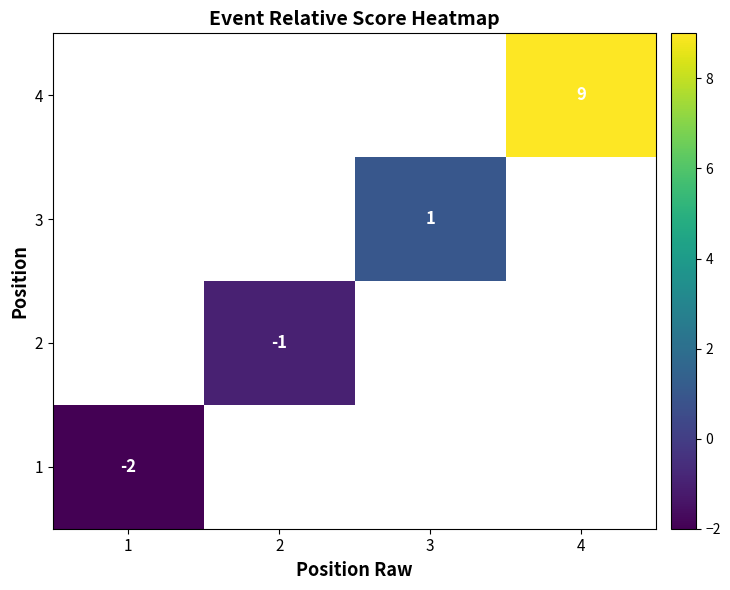

Rank the categories by 2 value from lowest to highest.

1, 2, 3, 4